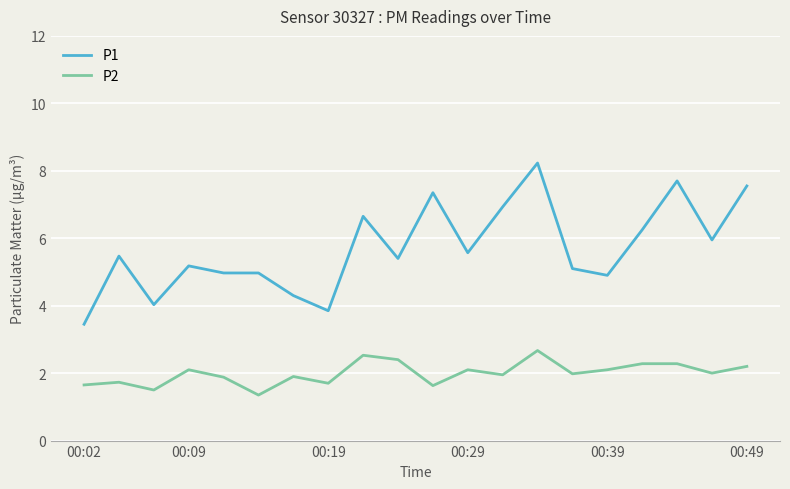

What is the difference between the maximum and minimum values in the P1 series?

4.8